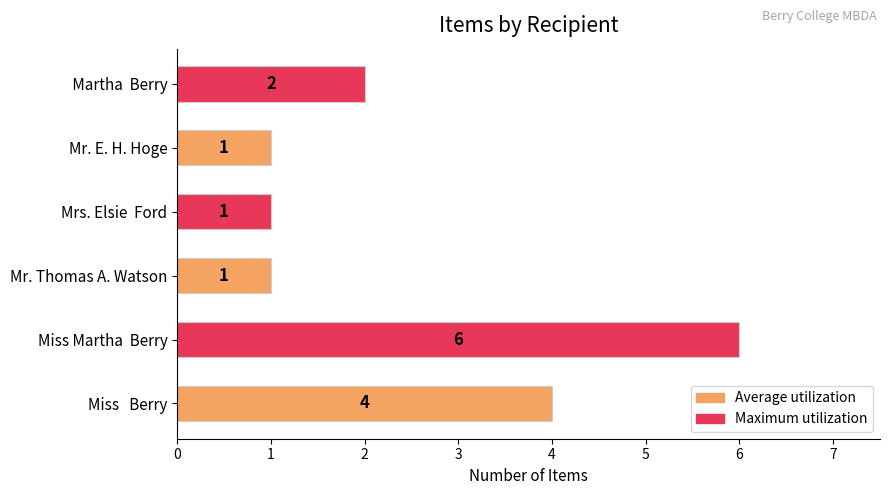

What is the sum of the values at Miss Martha  Berry and Miss   Berry?

10